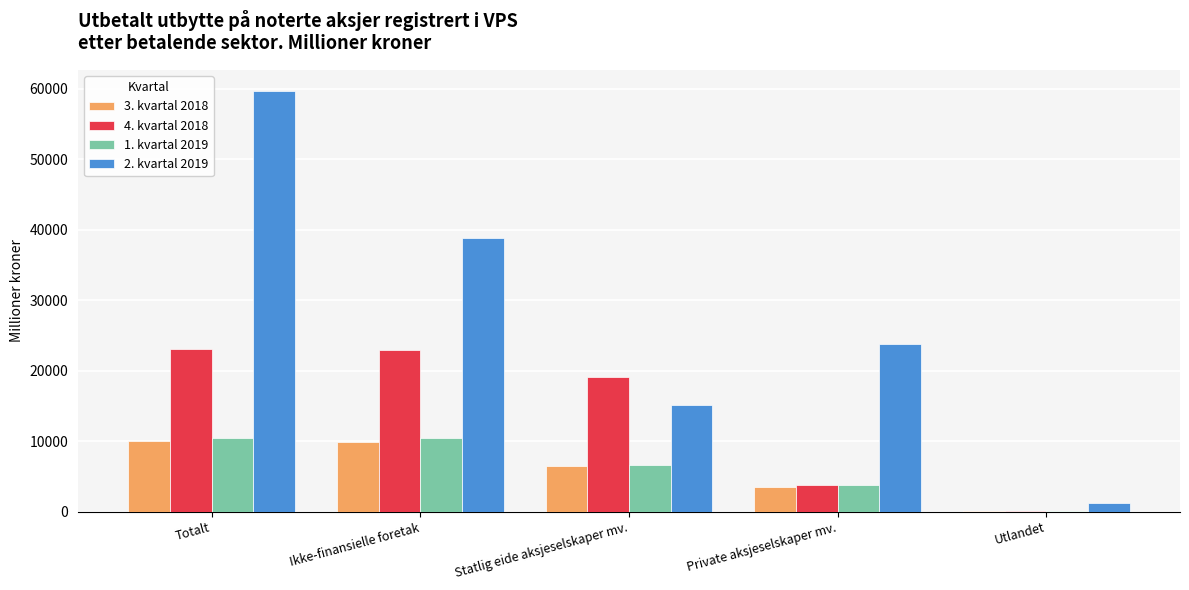

Does the chart contain stacked bars?

No